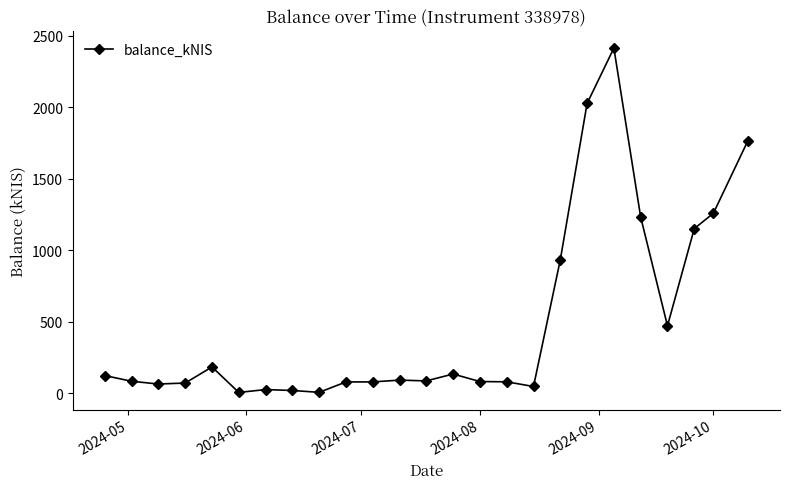

What is the value of the 25th point from the left?

1765.9